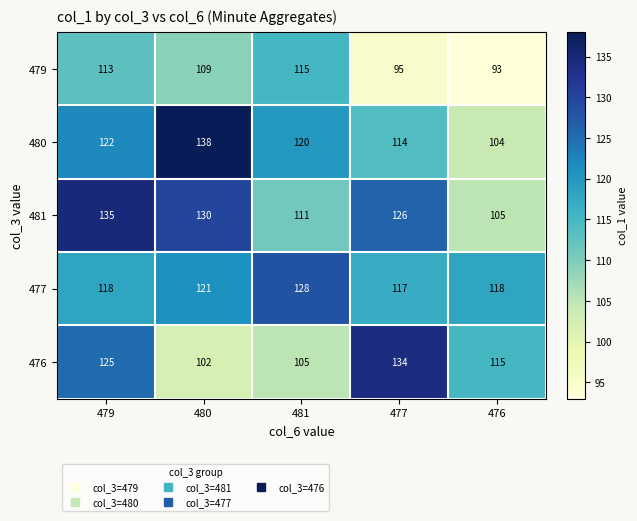

How many categories are shown in the chart?

5